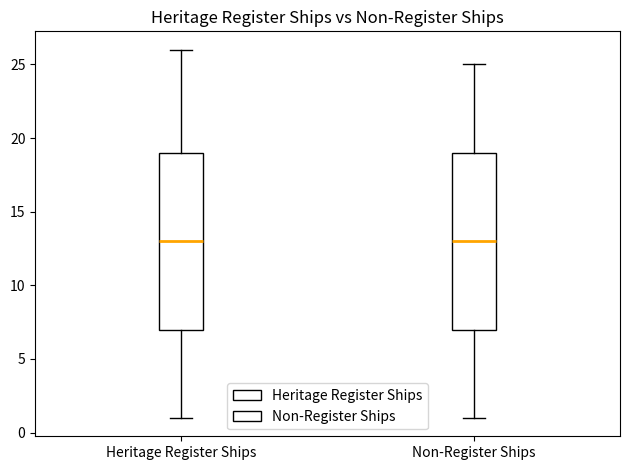

Reading left to right, transcribe this box plot: for each box, give where its median line is, the range the box spans, and where its two whiskers end, as read against the y-axis. The values are not printed on the chart, so give them approximately, as read against the axis.

Heritage Register Ships: median 13, box 7 to 19, whiskers 1 to 26
Non-Register Ships: median 13, box 7 to 19, whiskers 1 to 25